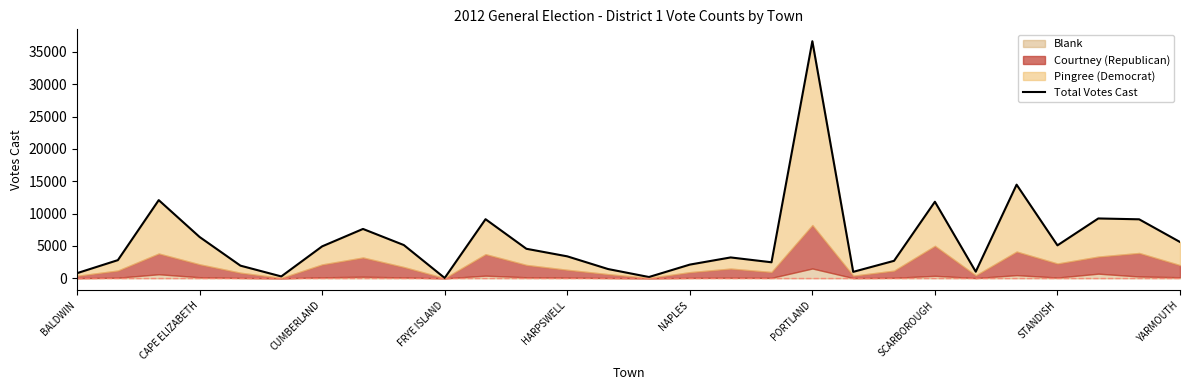

Reading right to left, extract all data points from this chart.

5618	9124	9255	5100	14478	1030	11838	2708	1004	36648	2483	3231	2123	206	1437	3401	4569	9141	57	5145	7634	4943	296	1963	6394	12088	2815	800